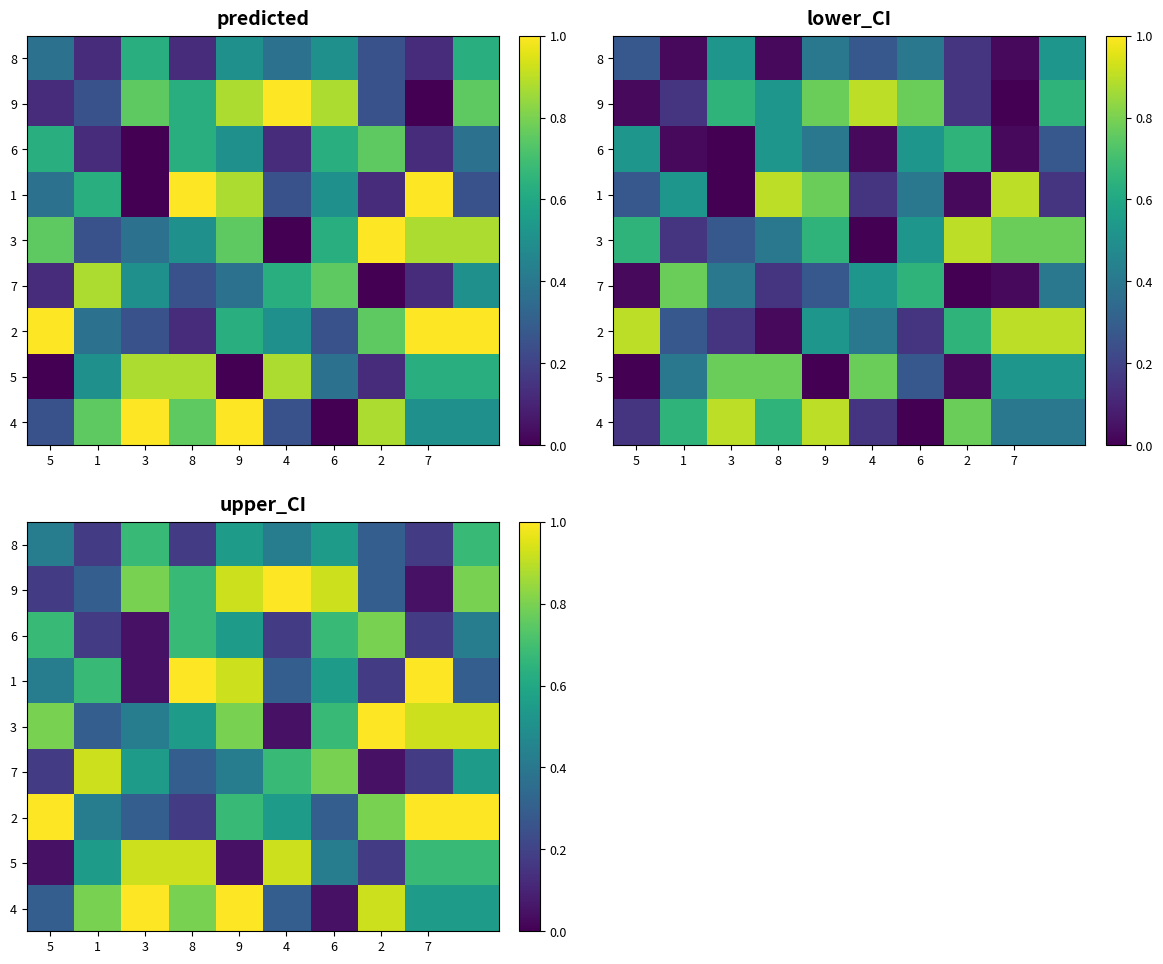

At how many categories does at least one series exceed 0?

10